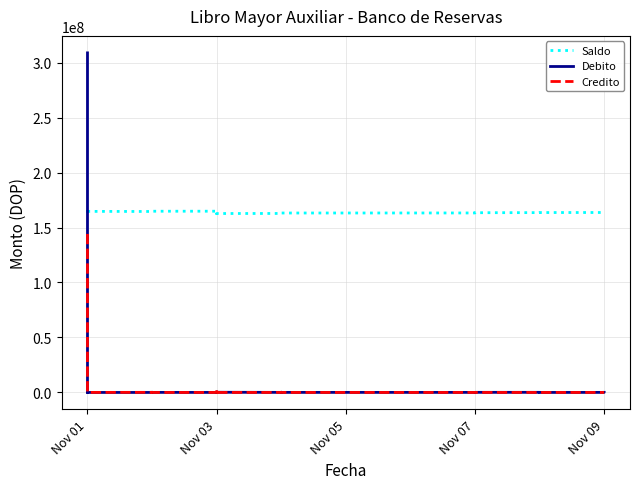

Rank the series at Nov 07 from lowest to highest value.

Credito, Debito, Saldo